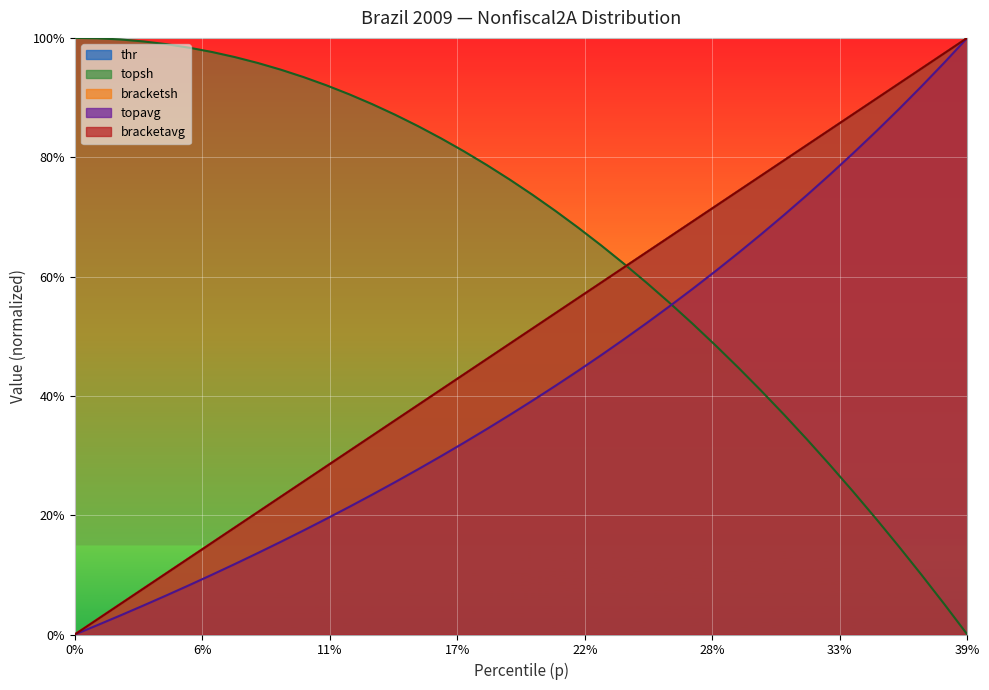

Rank the categories by topsh value from highest to lowest.

0.0, 0.01, 0.02, 0.03, 0.04, 0.05, 0.06, 0.07, 0.08, 0.09, 0.1, 0.11, 0.12, 0.13, 0.14, 0.15, 0.16, 0.17, 0.18, 0.19, 0.2, 0.21, 0.22, 0.23, 0.24, 0.25, 0.26, 0.27, 0.28, 0.29, 0.3, 0.31, 0.32, 0.33, 0.34, 0.35, 0.36, 0.37, 0.38, 0.39